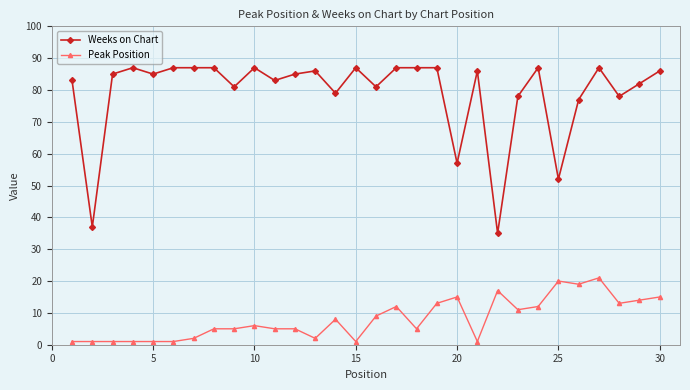

Reading left to right, list all the values displayed in this chart.

Weeks on Chart: 83	37	85	87	85	87	87	87	81	87	83	85	86	79	87	81	87	87	87	57	86	35	78	87	52	77	87	78	82	86
Peak Position: 1	1	1	1	1	1	2	5	5	6	5	5	2	8	1	9	12	5	13	15	1	17	11	12	20	19	21	13	14	15